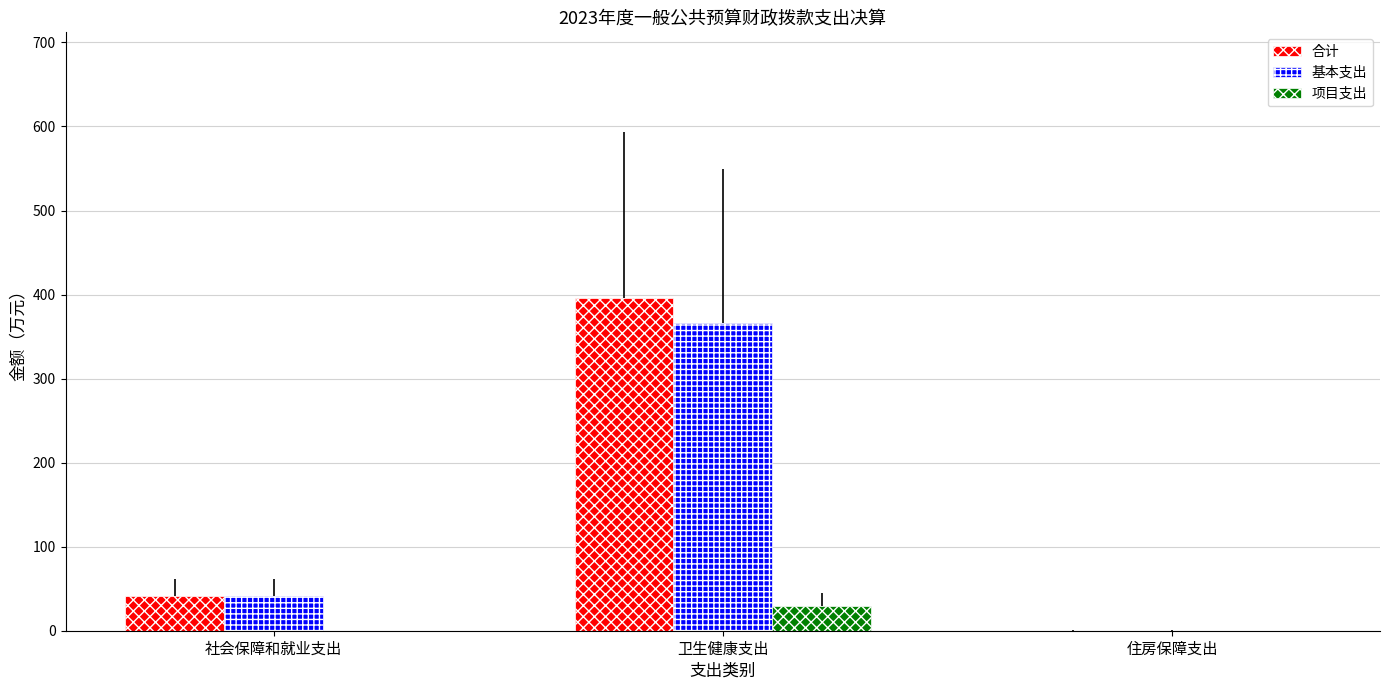

What is the average value of the 合计 series?

145.6